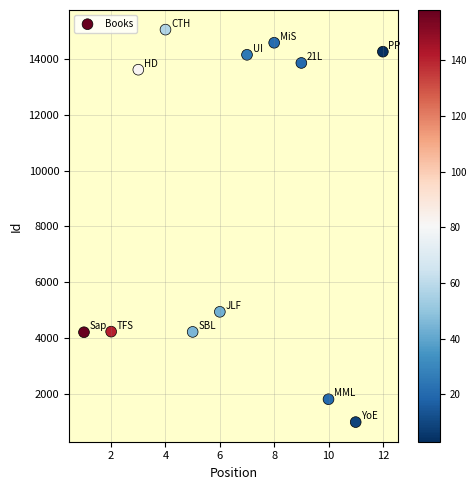

What Y value in the scatter plot is closest to 8019?

4936